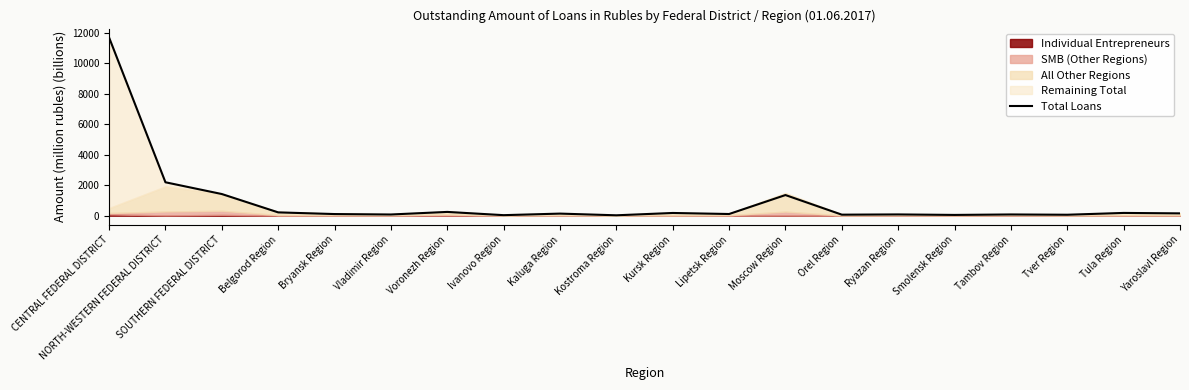

How many lines are shown in the chart?

1